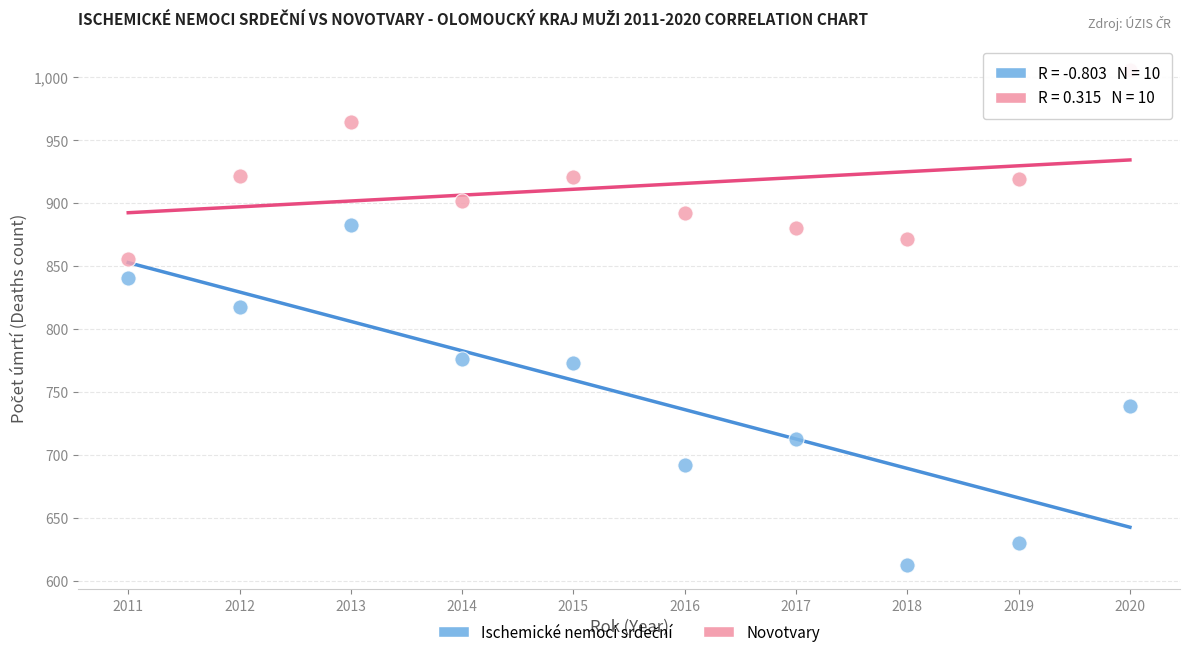

Which series contains the highest Y value?

Novotvary